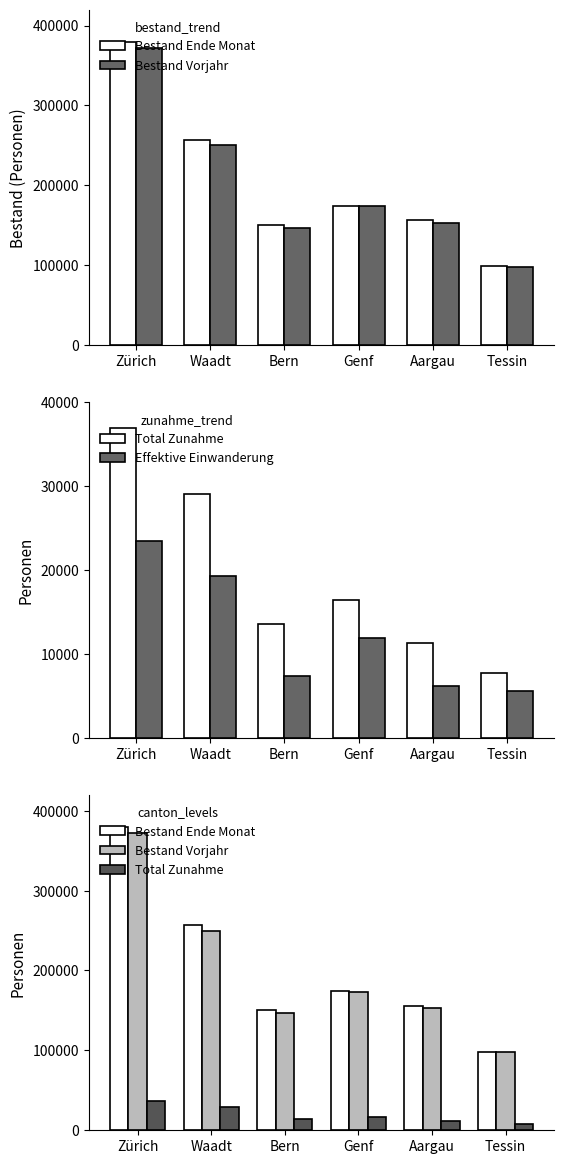

Between Genf and Aargau, which is larger?

Genf